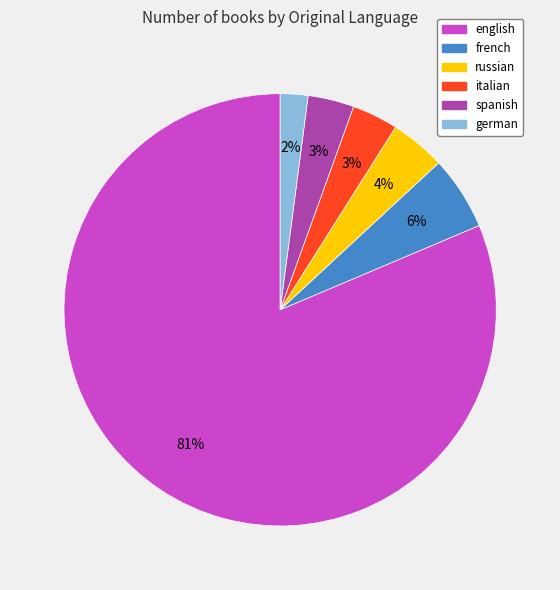

Which slice is the largest?

english